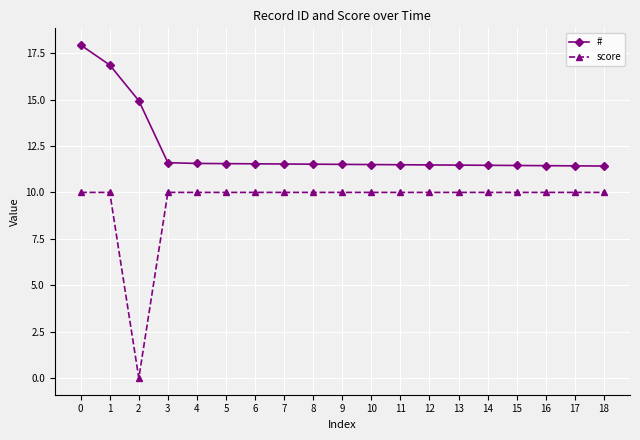

What is the difference between the # values at 16 and 10?

0.1